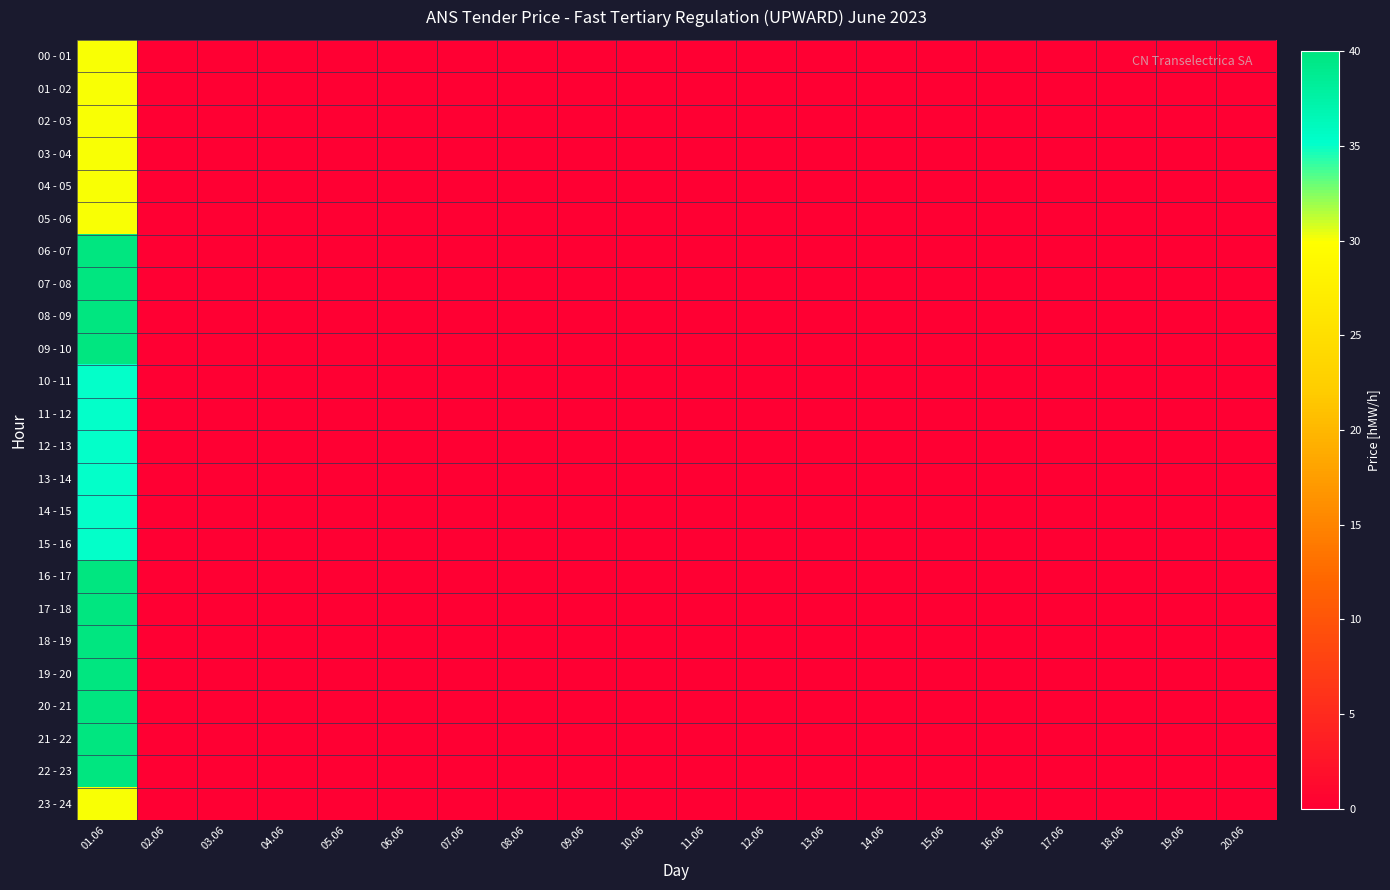

At which category is the sum across all series the highest?

01.06